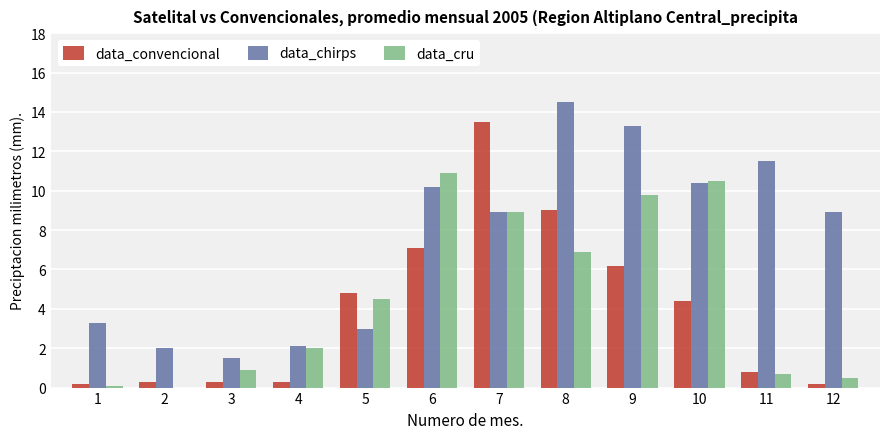

Between 4 and 7, which series saw the biggest shift?

data_convencional